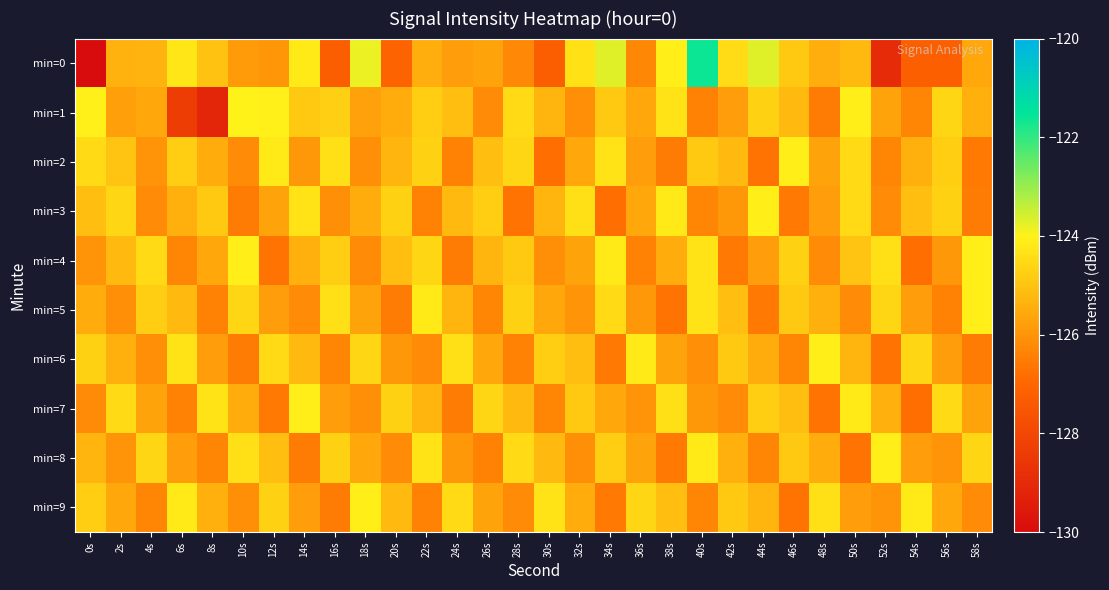

What is the maximum value shown in the chart?

-121.6